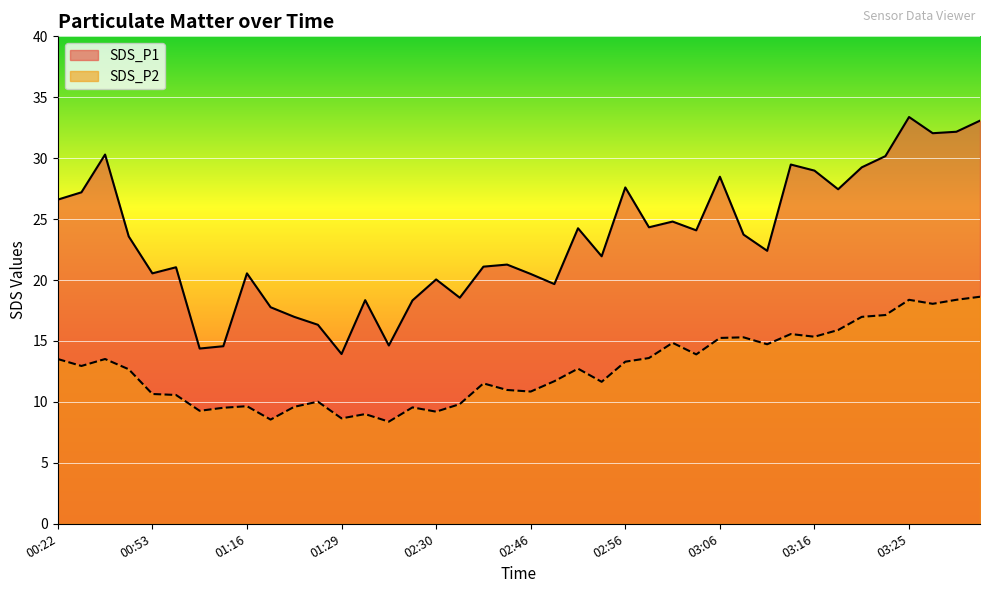

What is the difference between the SDS_P1 values at 03:13 and 02:43?

8.2